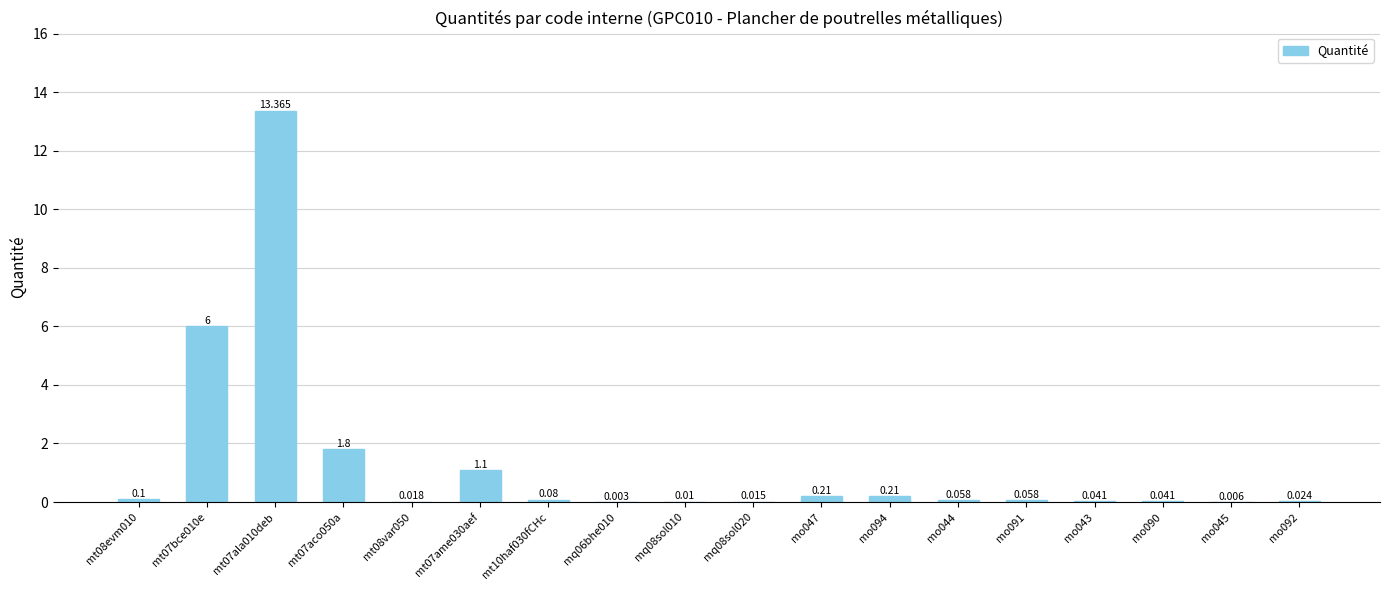

What is the difference between the maximum and second lowest values?

13.4